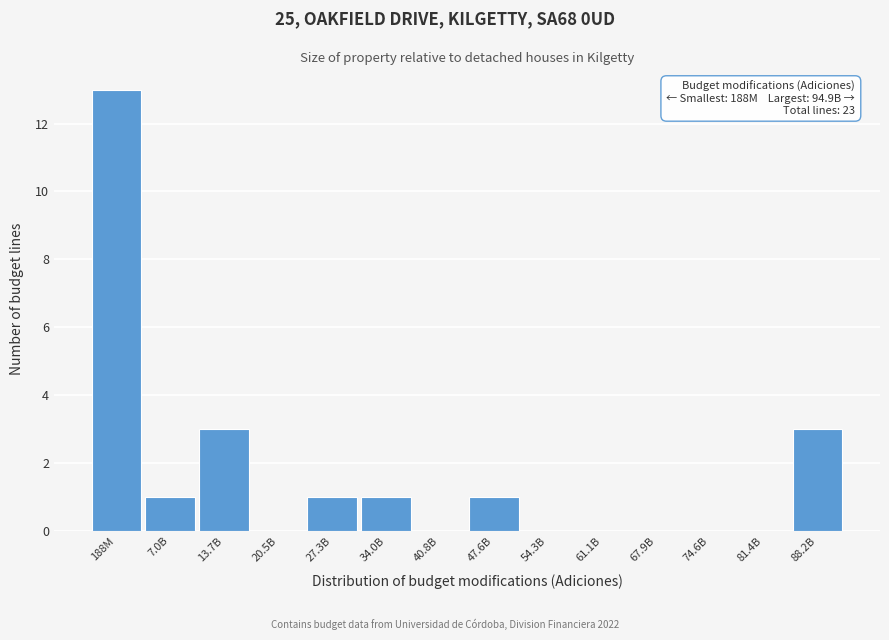

Reading right to left, extract all data points from this chart.

88.2B=3	81.4B=0	74.6B=0	67.9B=0	61.1B=0	54.3B=0	47.6B=1	40.8B=0	34.0B=1	27.3B=1	20.5B=0	13.7B=3	7.0B=1	188M=13